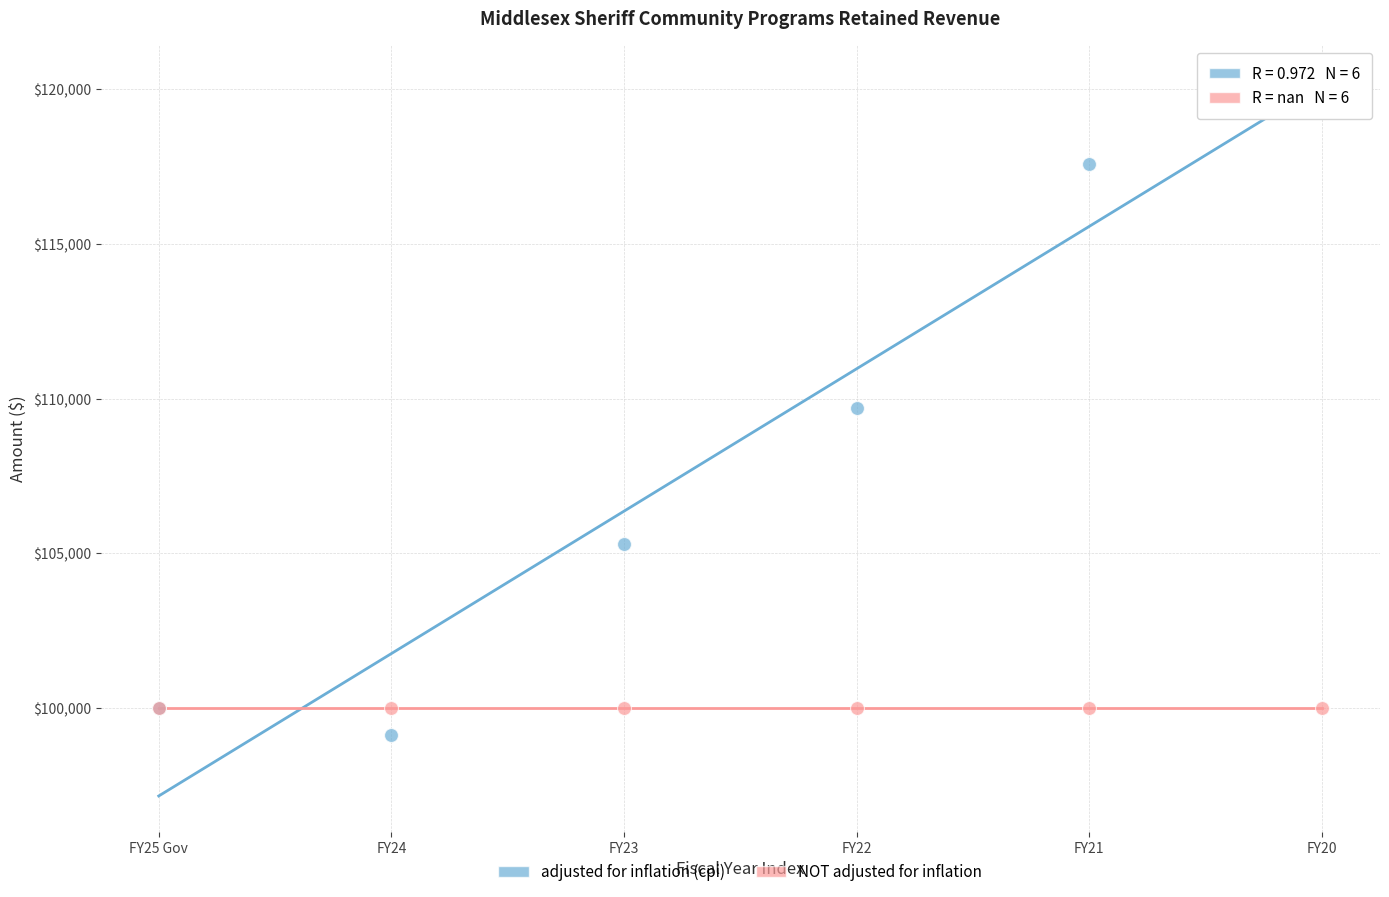

Which series reaches the minimum Y coordinate?

adjusted for inflation (cpi)